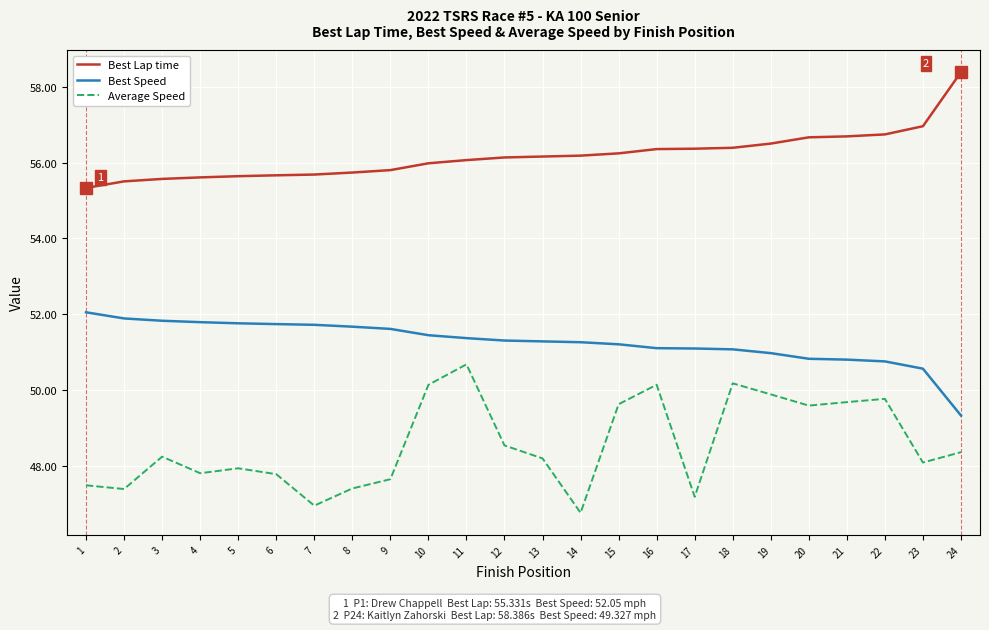

Read the Best Lap time value at 11.

56.1